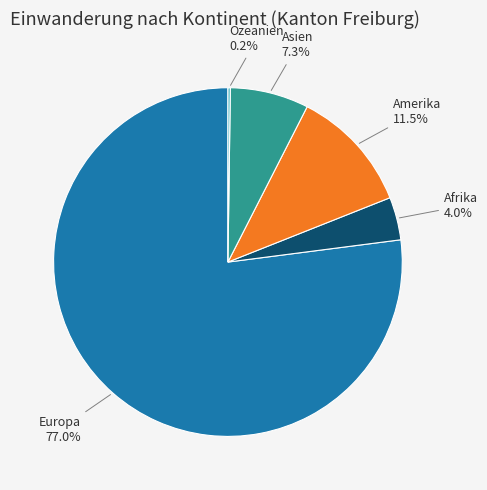

Which slice is the largest?

Europa